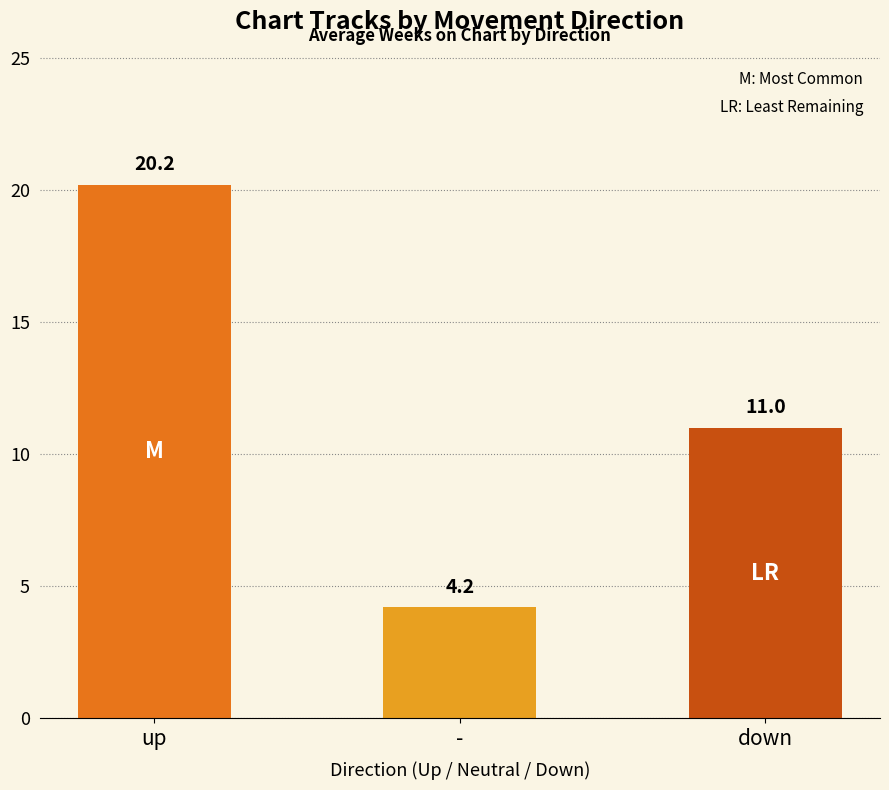

Count the number of categories in the chart.

3